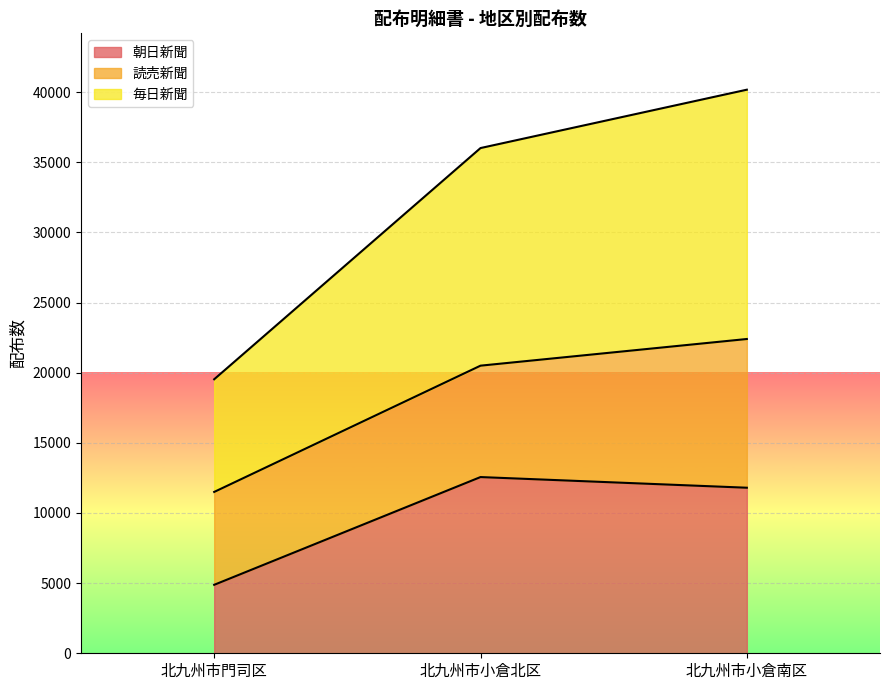

Is the value of 朝日新聞 at 北九州市門司区 greater than the value of 毎日新聞 at 北九州市門司区?

No